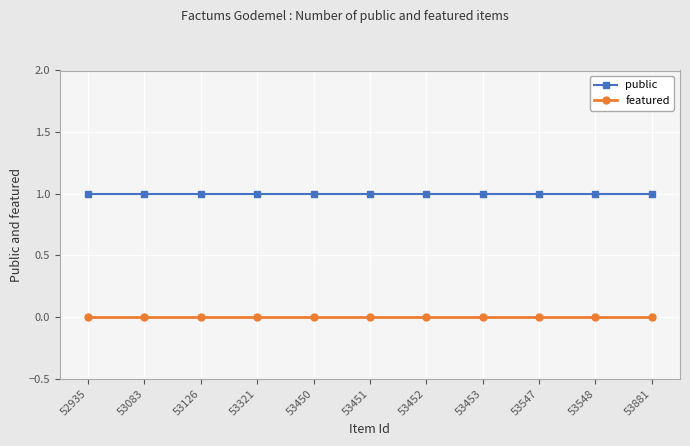

List the series in order of their overall mean, lowest first.

featured, public